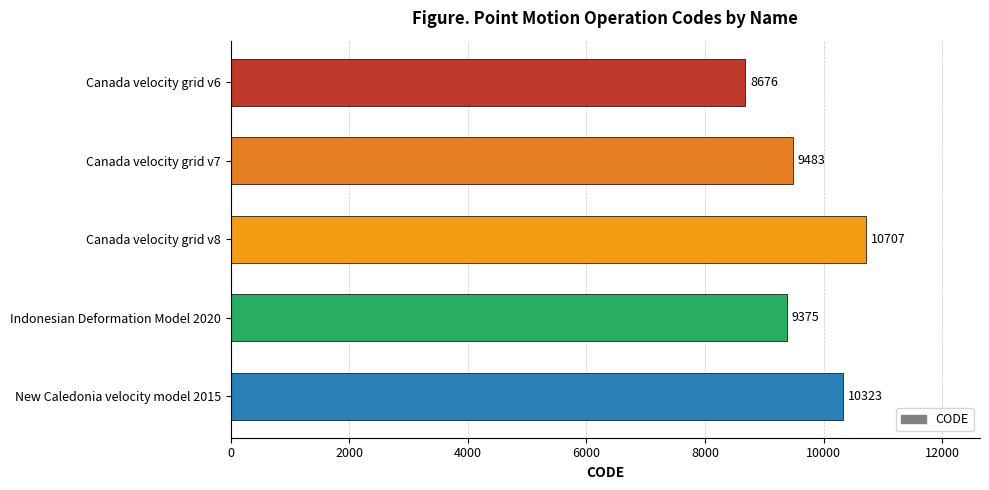

What is the difference between the maximum and minimum values?

2031